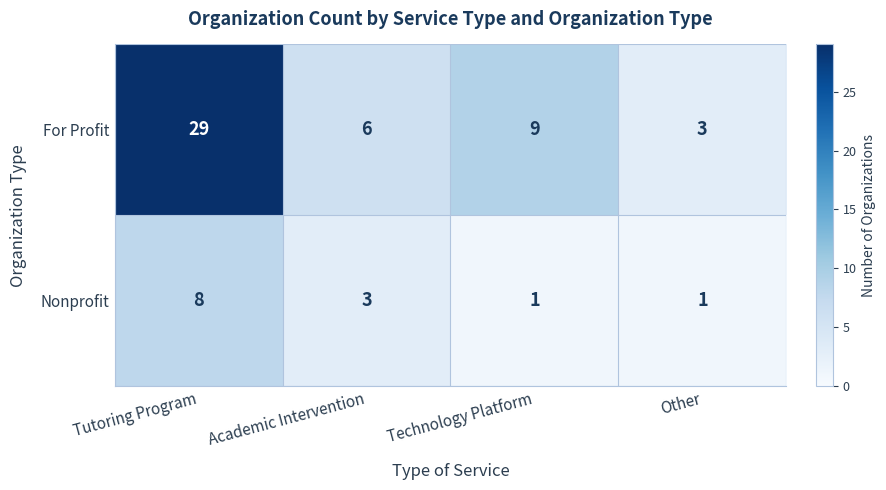

At Tutoring Program, list the series in order from smallest to largest.

Nonprofit, For Profit